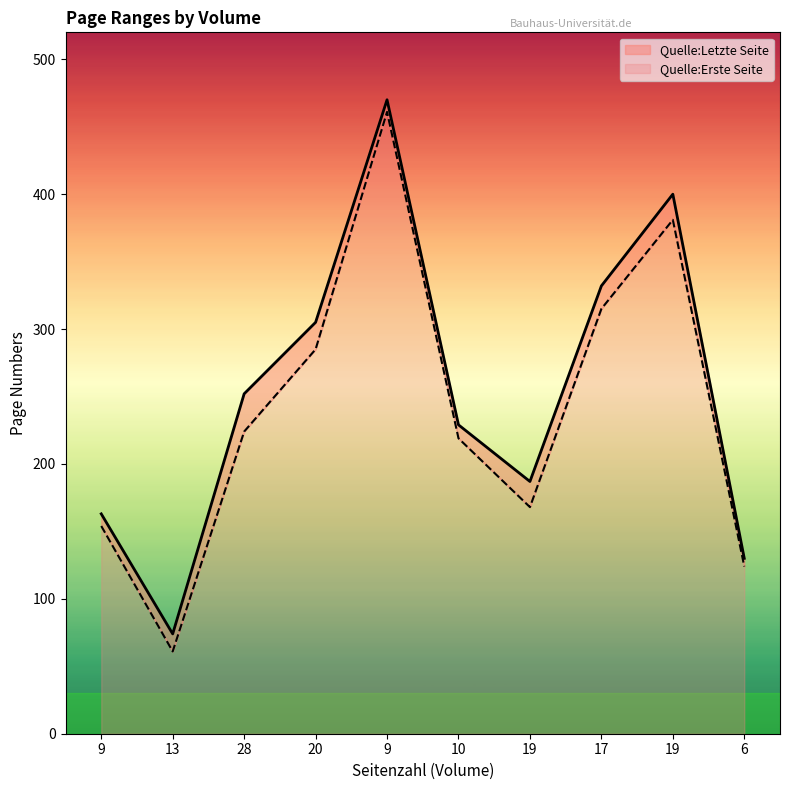

True or false: Quelle:Erste Seite and Quelle:Letzte Seite cross at least once.

False